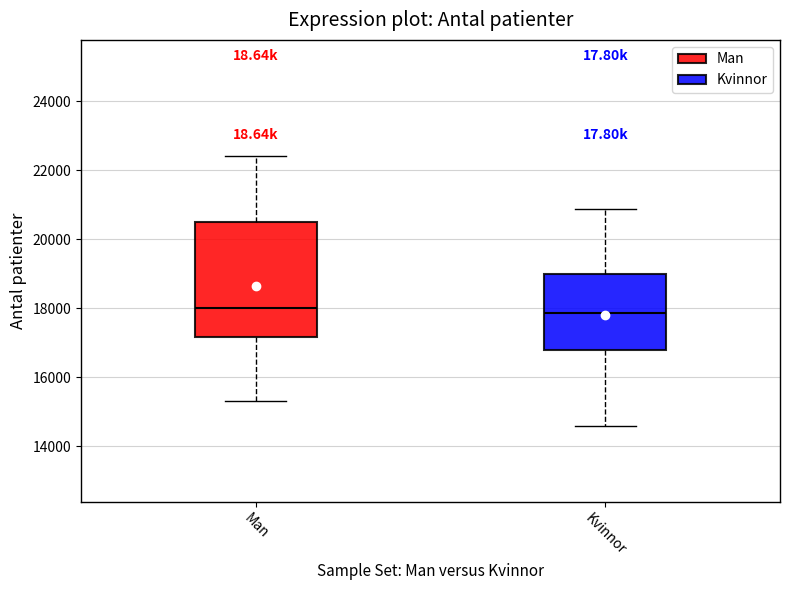

Where does the median line of the box for Kvinnor sit on the y-axis? The values are not printed on the chart, so give them approximately, as read against the axis.

17800